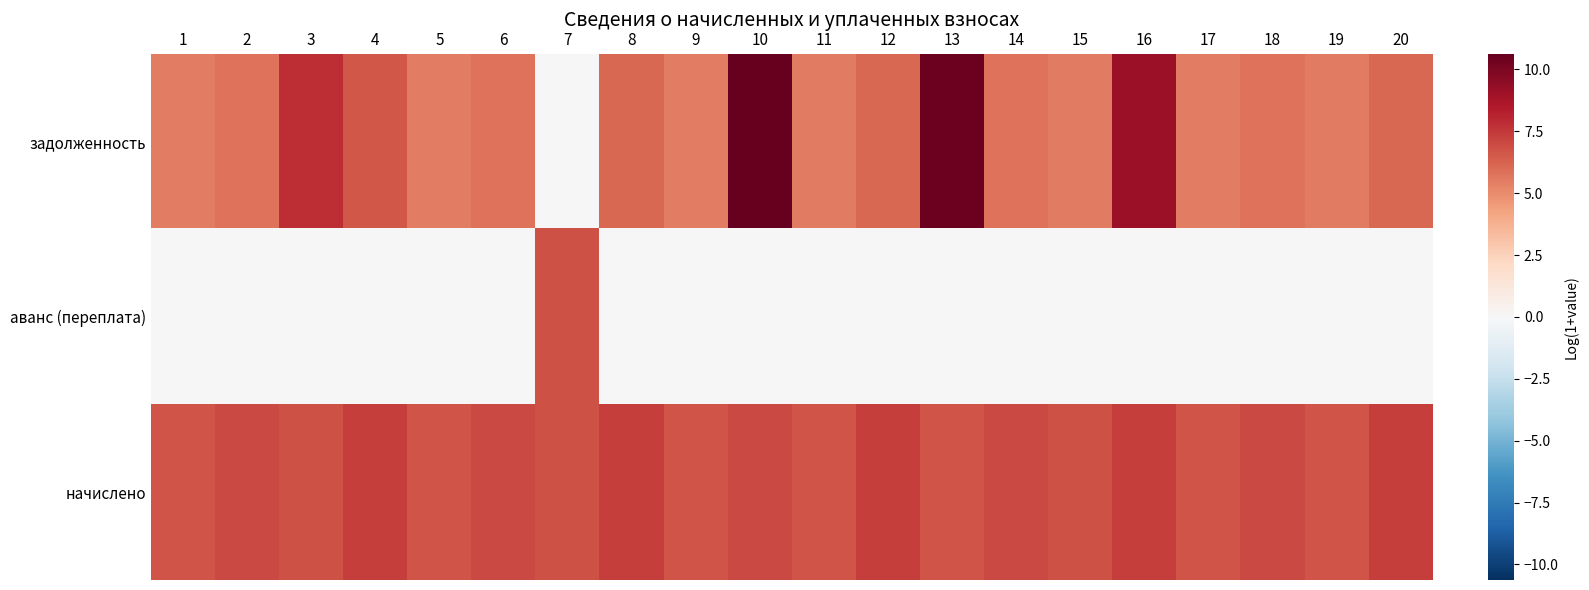

Between 16 and 20, which is larger?

16